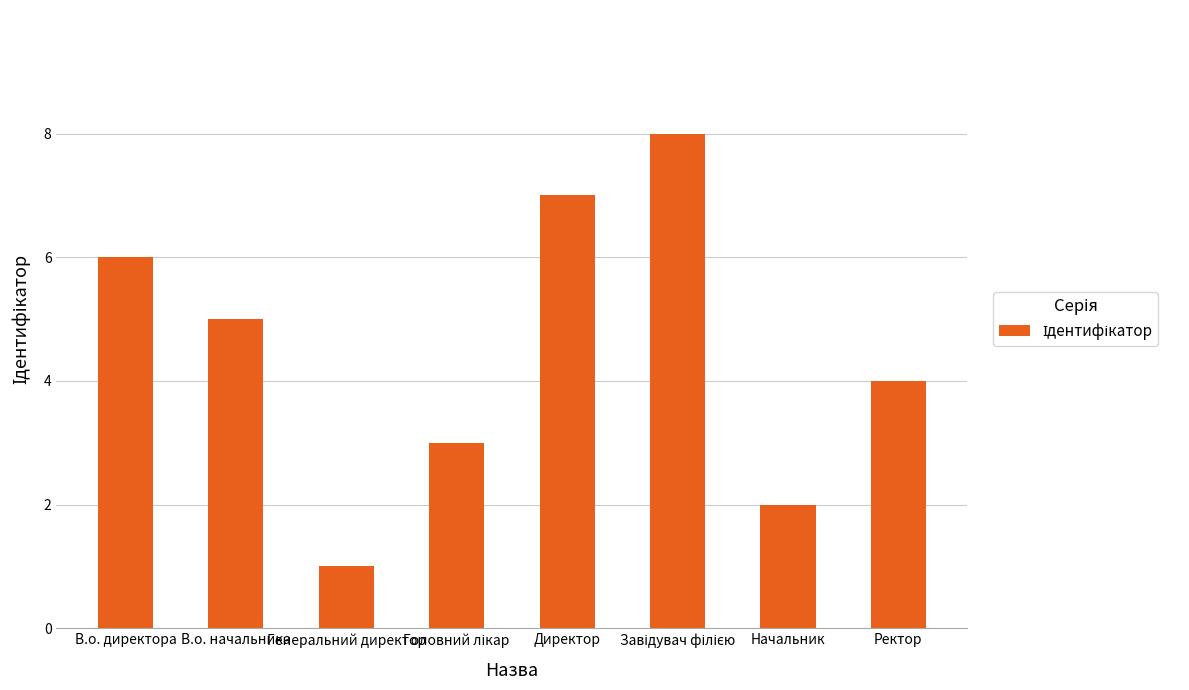

How many categories are shown in the chart?

8